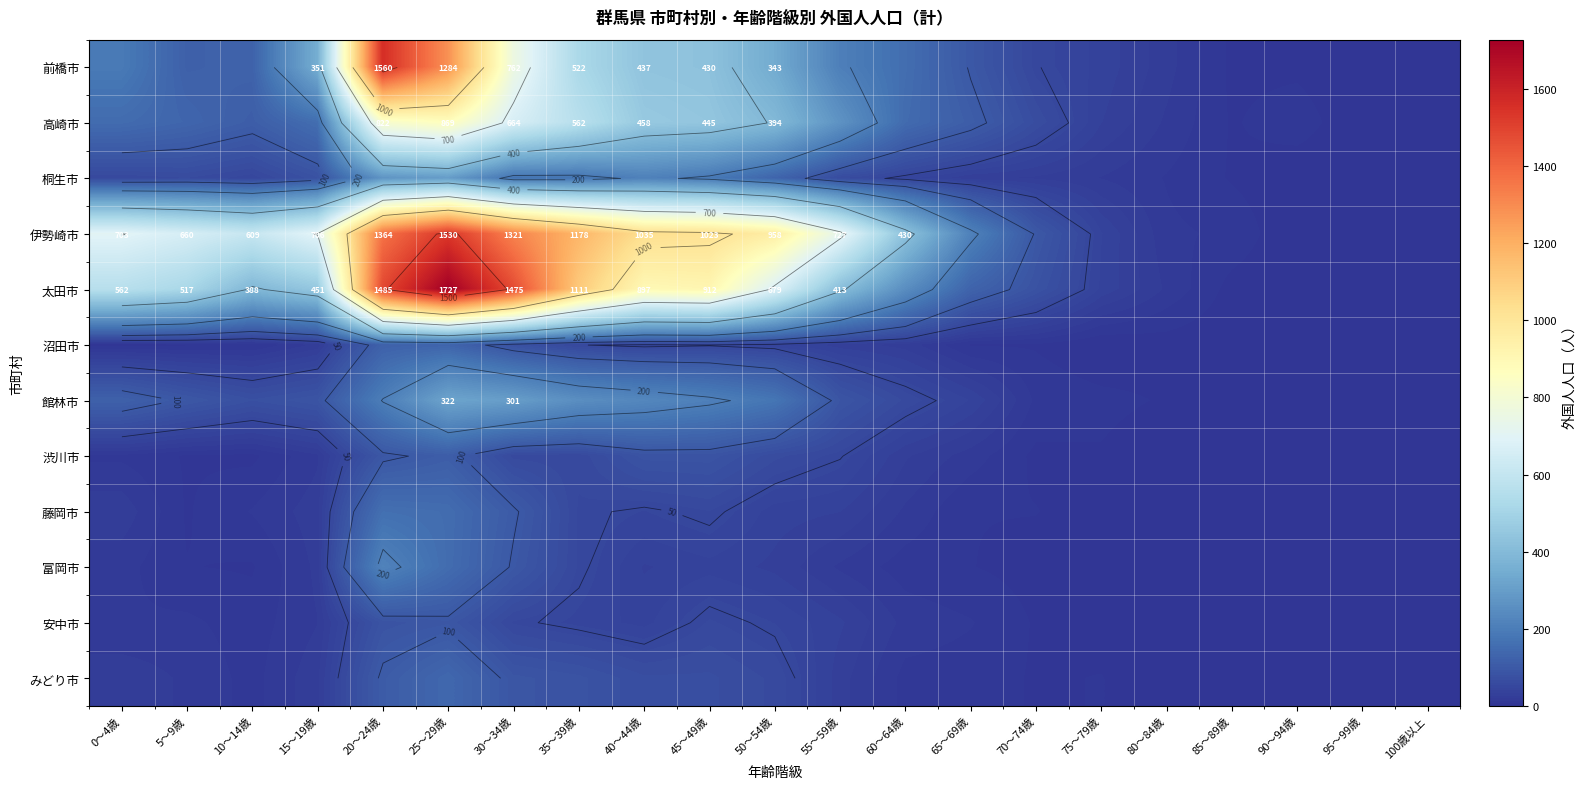

List the labels in order of 富岡市 value, smallest first.

80～84歳, 90～94歳, 95～99歳, 100歳以上, 75～79歳, 85～89歳, 70～74歳, 10～14歳, 5～9歳, 65～69歳, 60～64歳, 0～4歳, 55～59歳, 15～19歳, 50～54歳, 40～44歳, 45～49歳, 35～39歳, 30～34歳, 25～29歳, 20～24歳